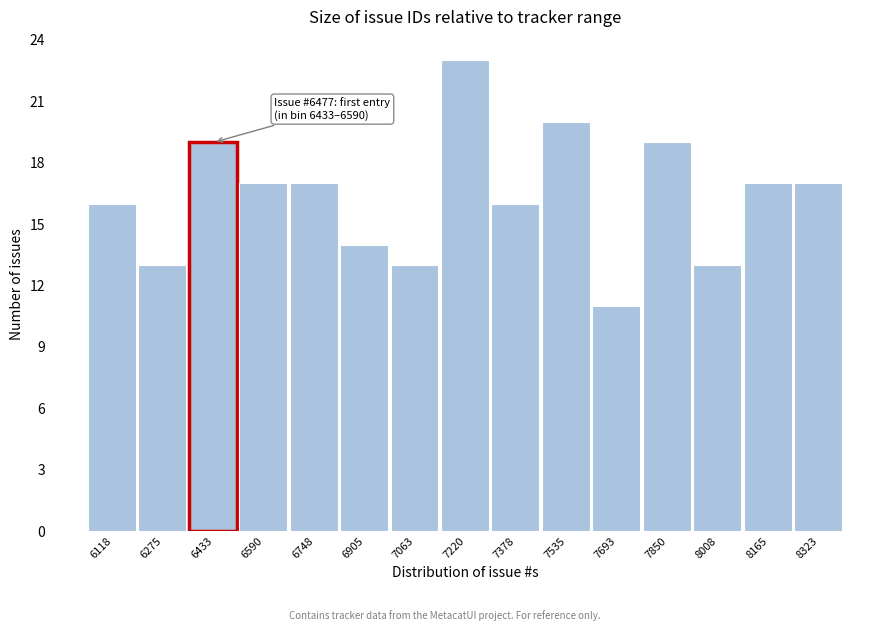

Reading left to right, transcribe all the data shown in this chart.

16	13	19	17	17	14	13	23	16	20	11	19	13	17	17